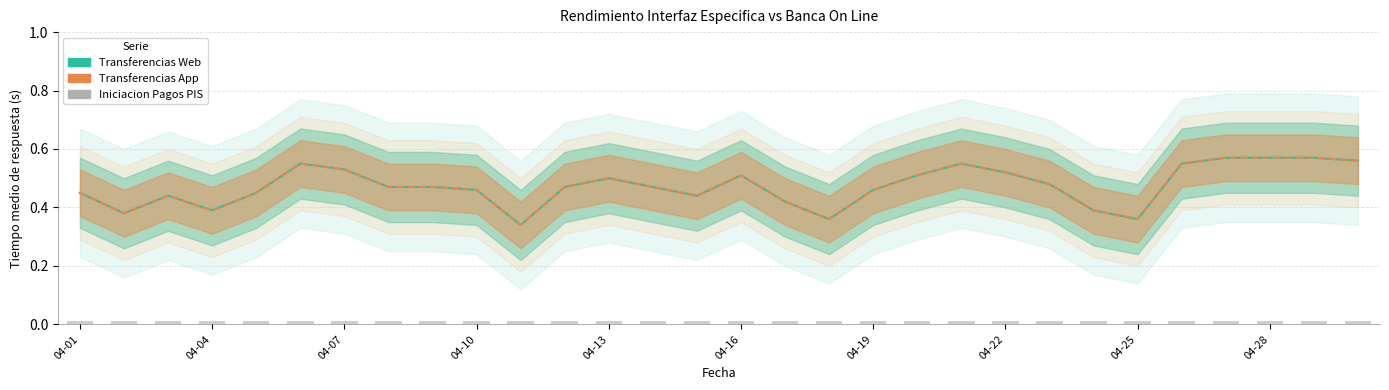

At which category is the sum across all series the highest?

26